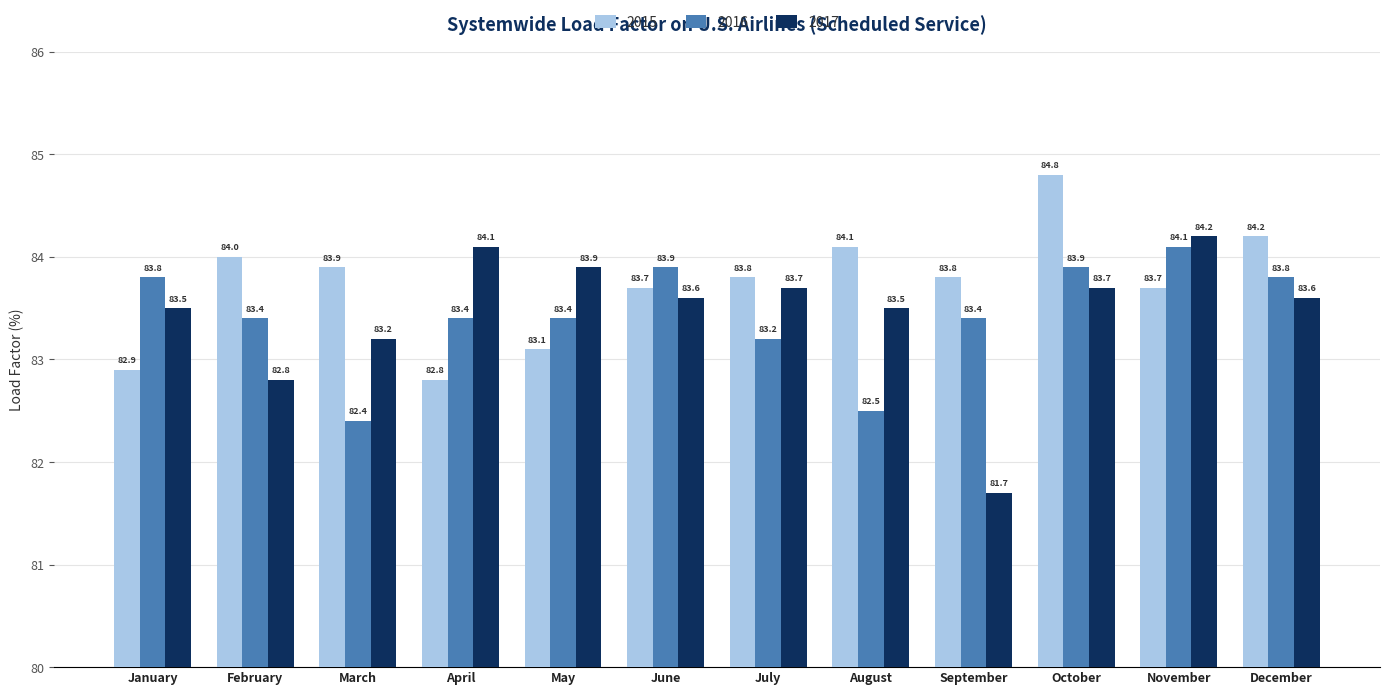

Which series changed the most between May and September?

2017